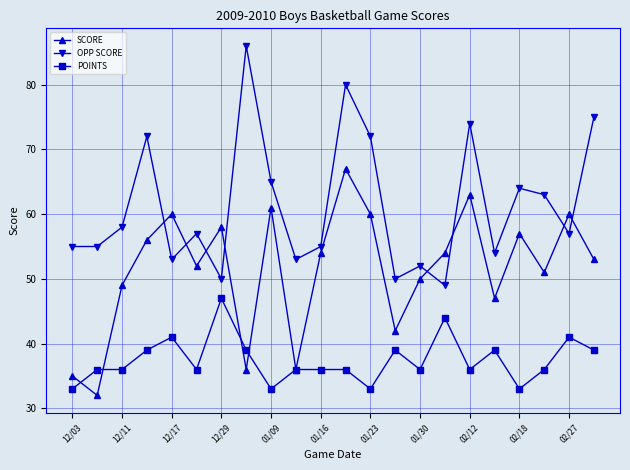

What is the highest value of the SCORE series?

67